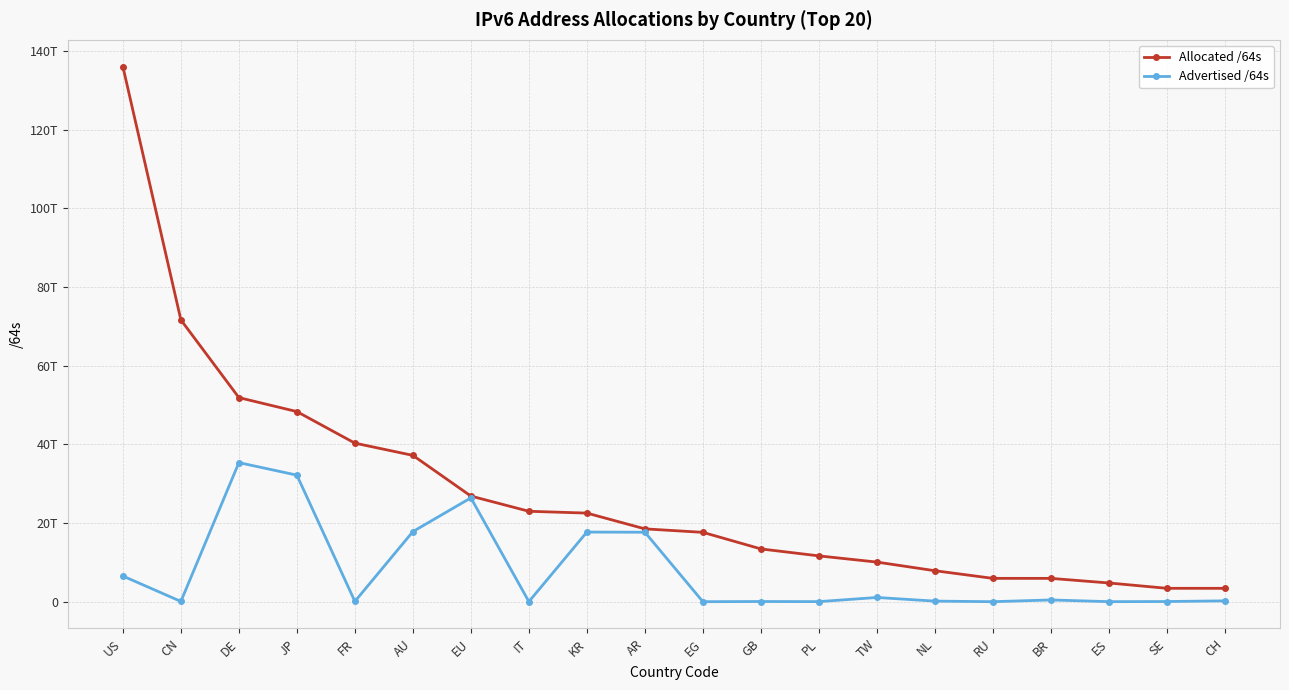

What is the value of the Allocated /64s point at the 6th from the left?

37194467639296